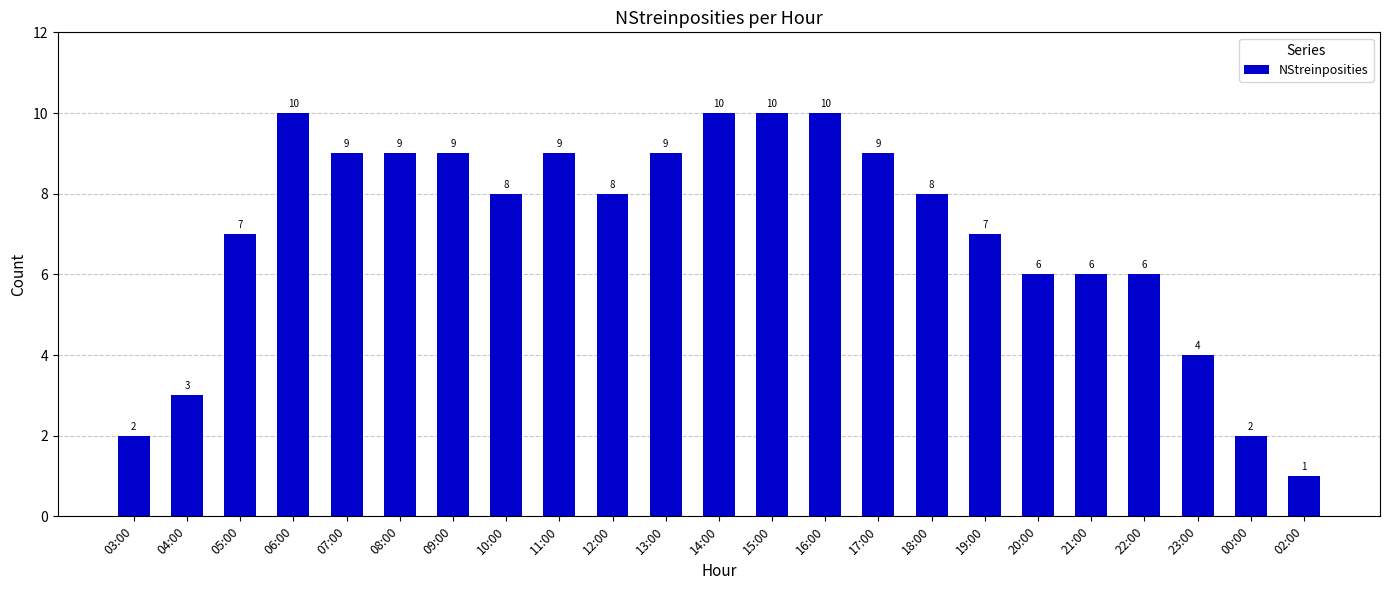

Reading right to left, transcribe all the data shown in this chart.

02:00=1	00:00=2	23:00=4	22:00=6	21:00=6	20:00=6	19:00=7	18:00=8	17:00=9	16:00=10	15:00=10	14:00=10	13:00=9	12:00=8	11:00=9	10:00=8	09:00=9	08:00=9	07:00=9	06:00=10	05:00=7	04:00=3	03:00=2